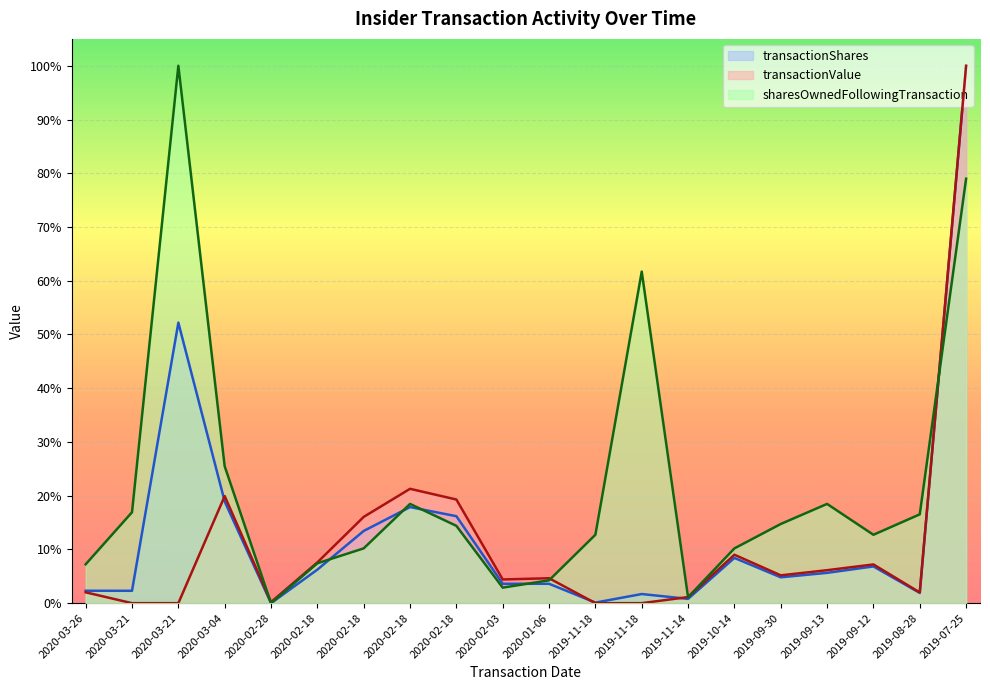

Which series has the largest range (max minus min)?

transactionValue (line)